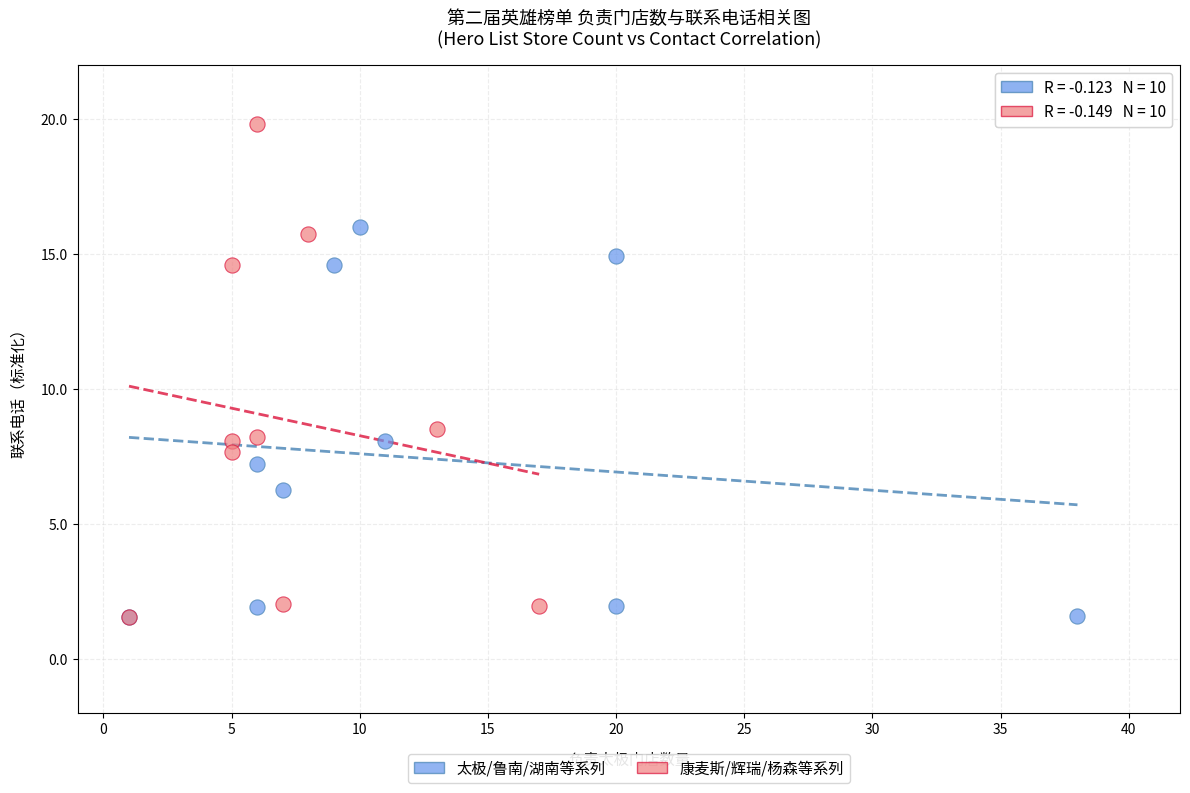

Which series contains the highest Y value?

康麦斯/辉瑞/杨森等系列